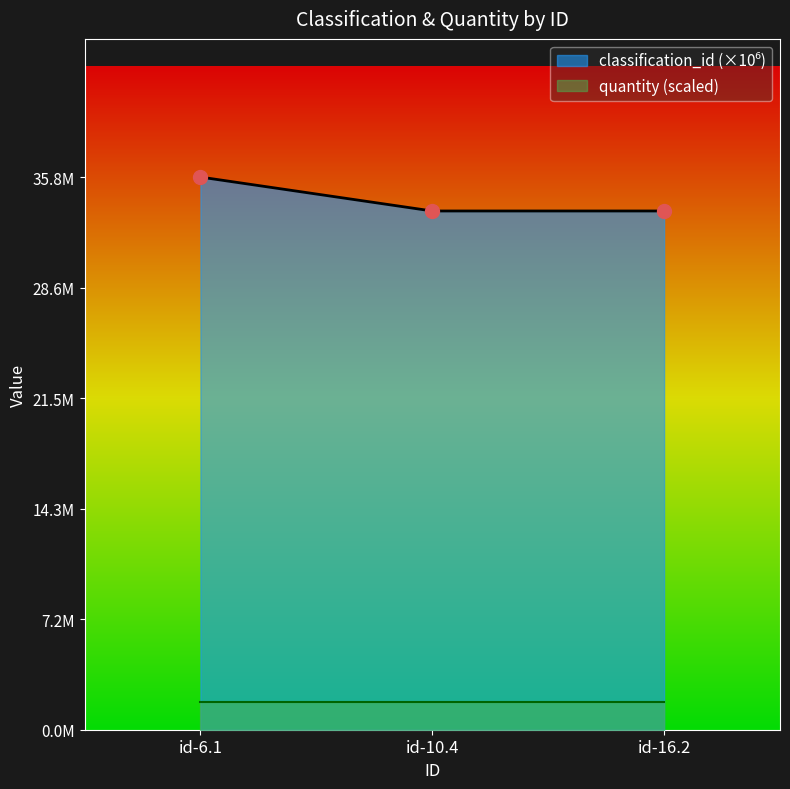

What is the label of the 2nd point from the left?

id-10.4